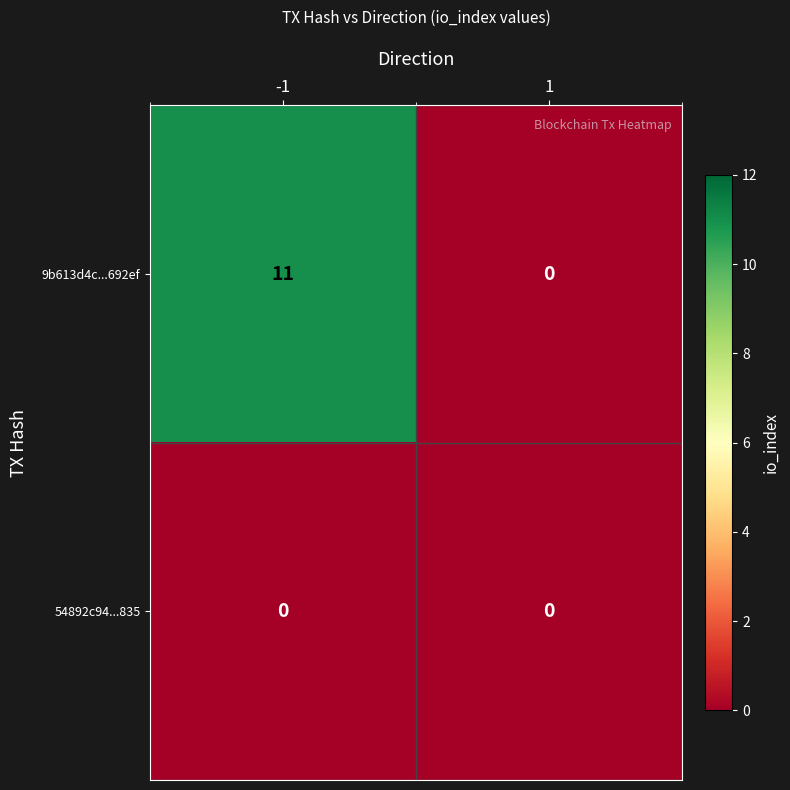

What is the difference between the maximum and minimum values in the 9b613d4c...692ef series?

11